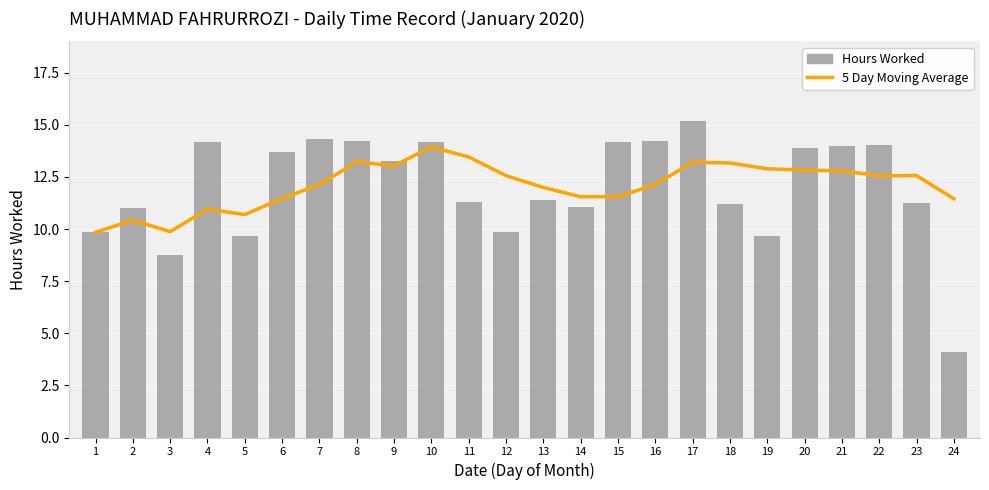

List the series in order of their peak value, highest first.

Hours Worked, 5 Day Moving Average